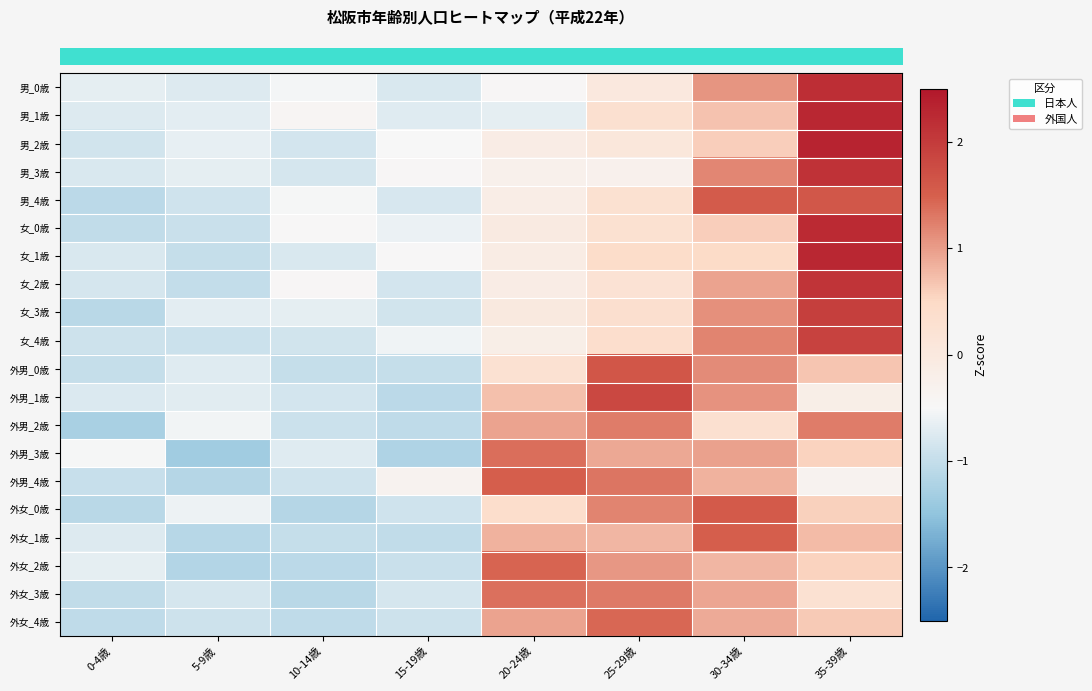

What is the total value across all series at 35-39歳?

25.7